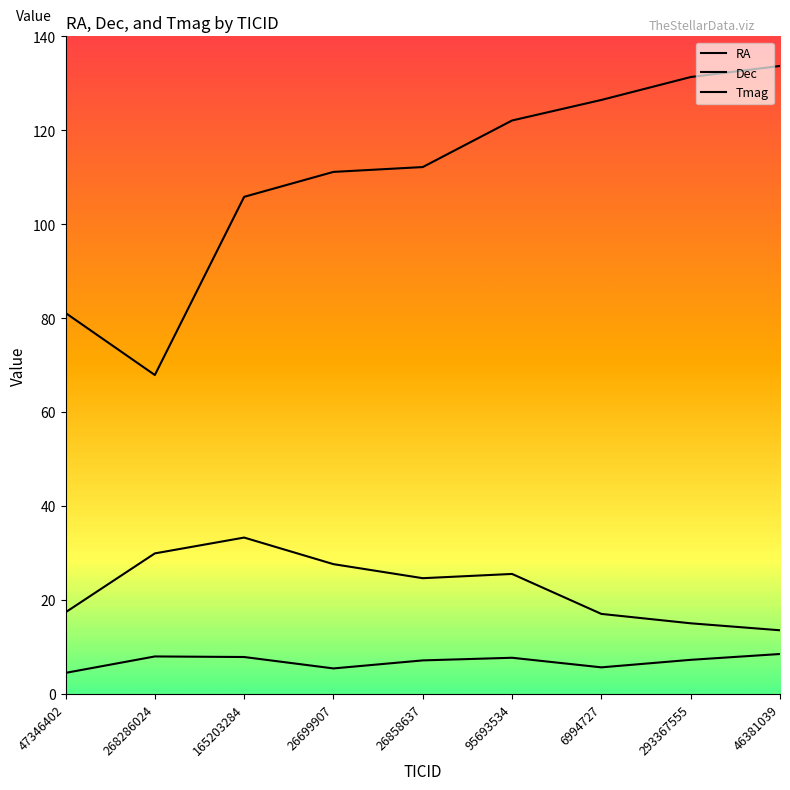

Where is Tmag nearest to the value 6?

6994727